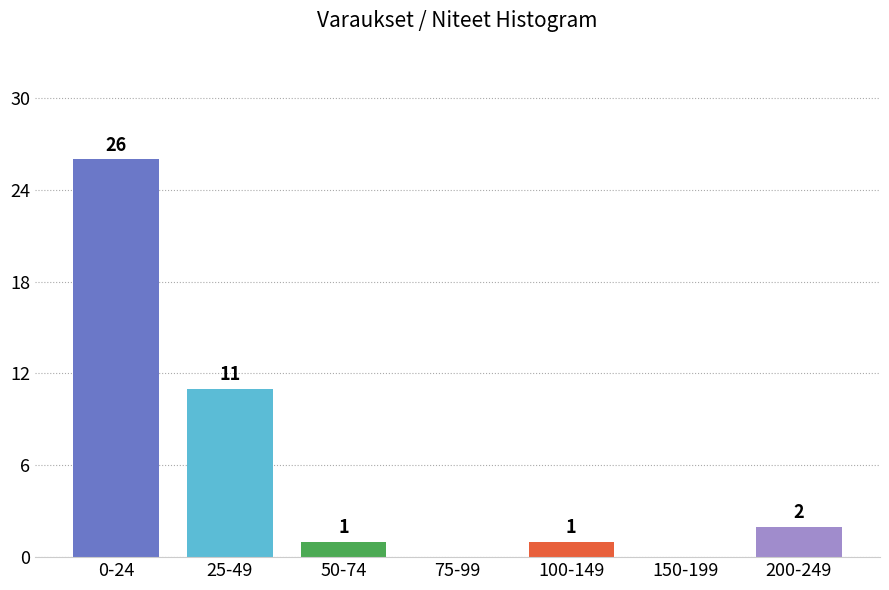

Reading left to right, what are all the values shown in this chart?

0-24=26	25-49=11	50-74=1	75-99=0	100-149=1	150-199=0	200-249=2